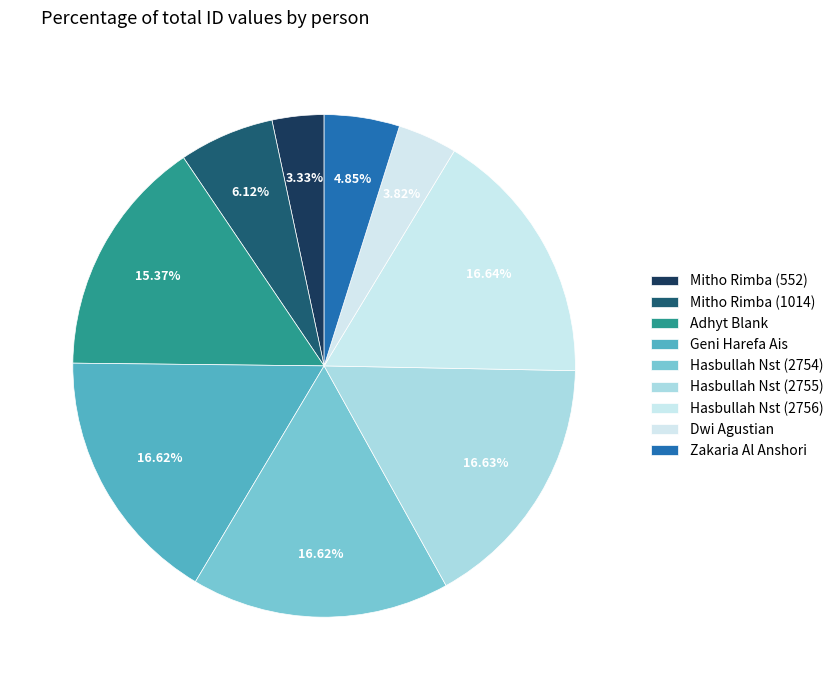

Combined, do Hasbullah Nst (2755) and Dwi Agustian account for over 50%?

No